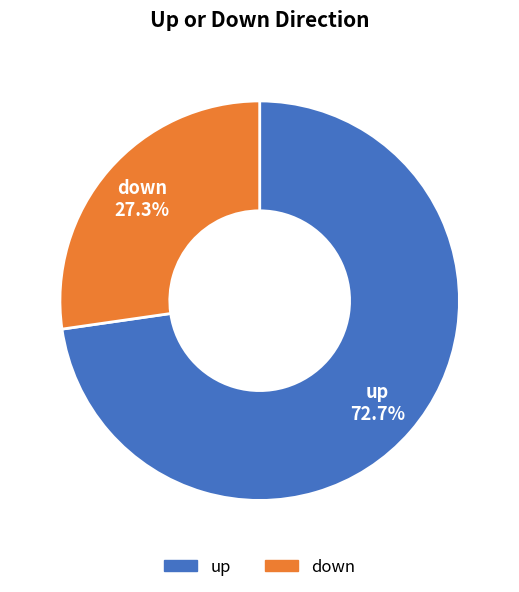

Does any single category account for the majority?

Yes